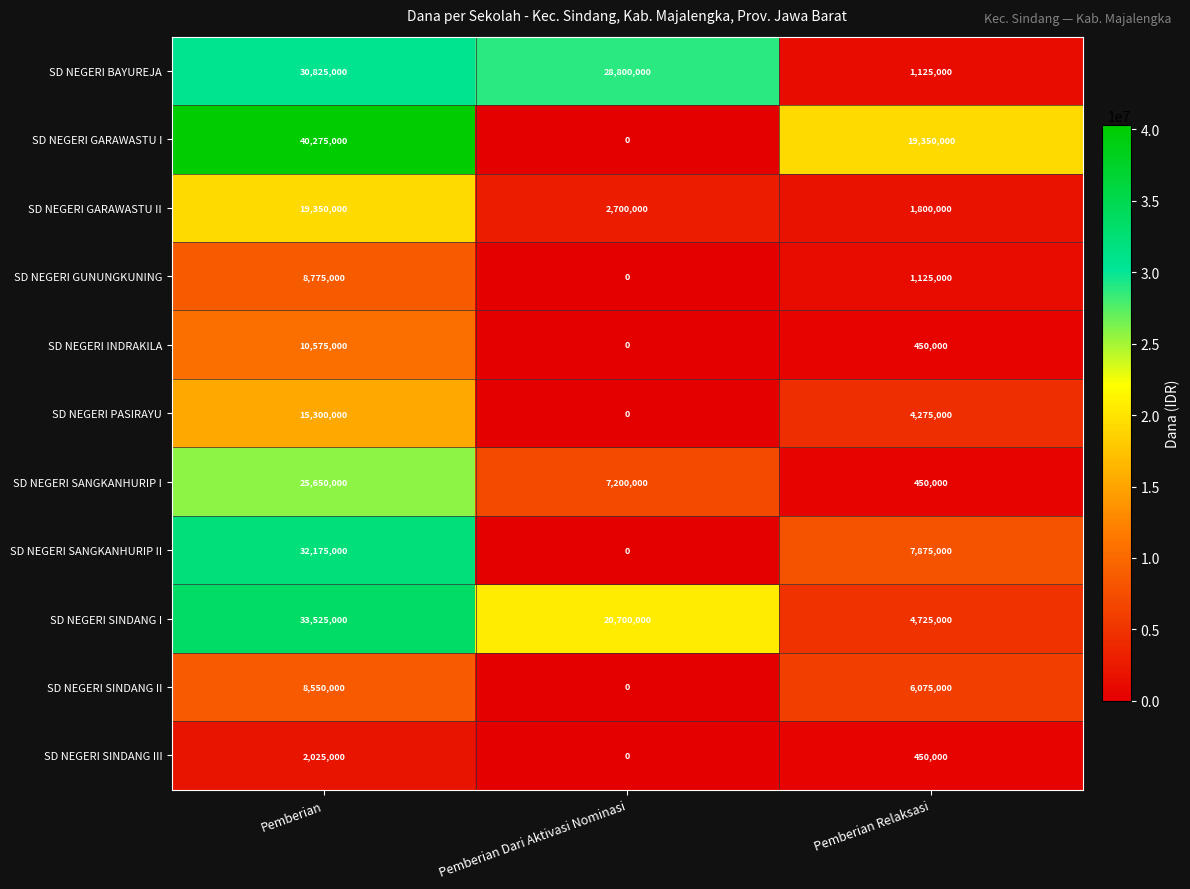

True or false: SD NEGERI SINDANG I has a value of 12572677 at Pemberian Dari Aktivasi Nominasi.

False